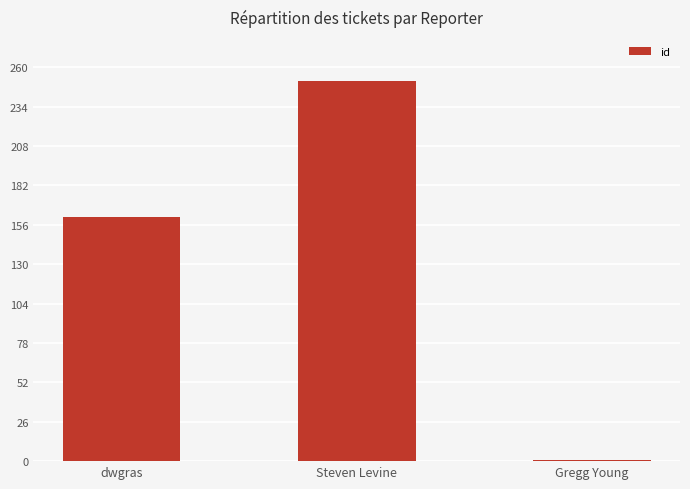

Approximately how many times larger is the value at Steven Levine compared to Gregg Young?

251.0